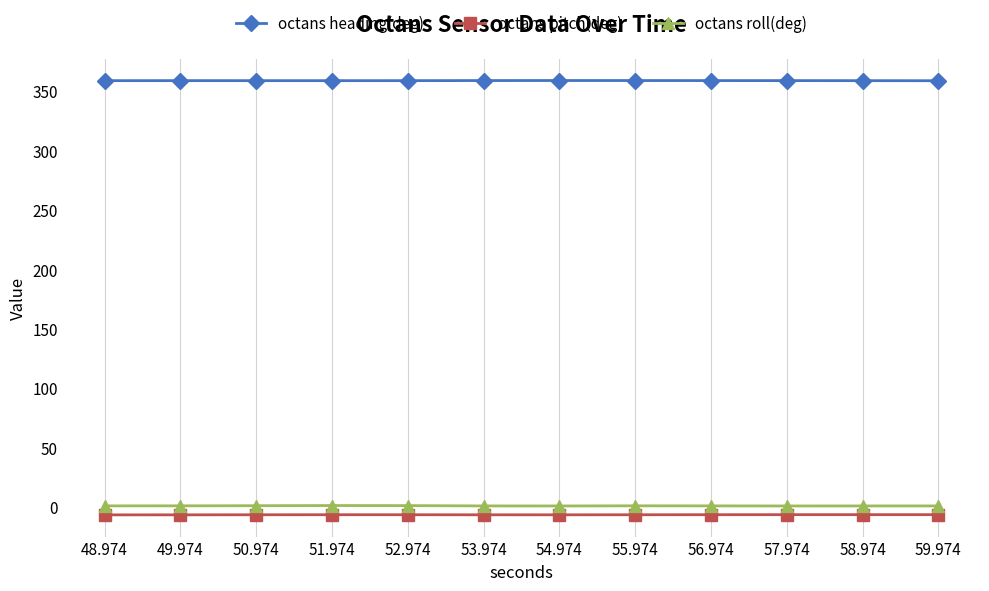

True or false: octans pitch(deg) and octans heading(deg) cross at least once.

False